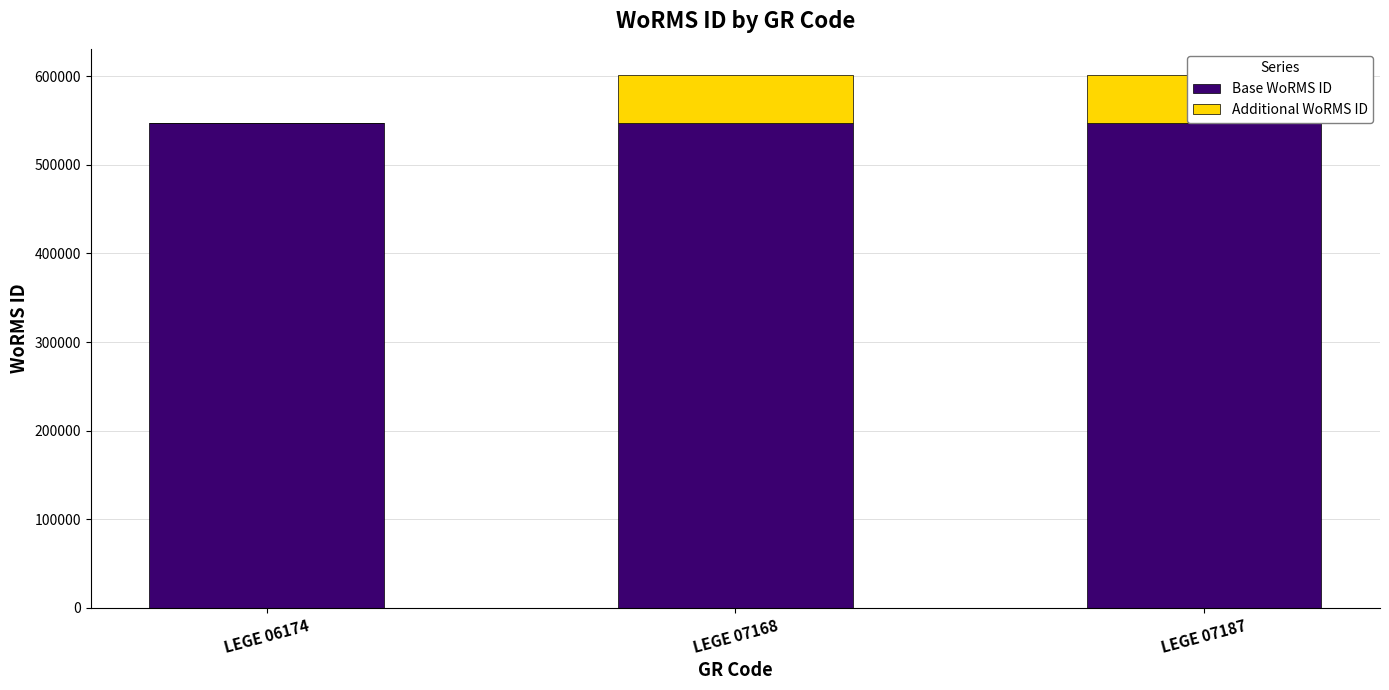

Which series changed the most between LEGE 06174 and LEGE 07168?

Additional WoRMS ID